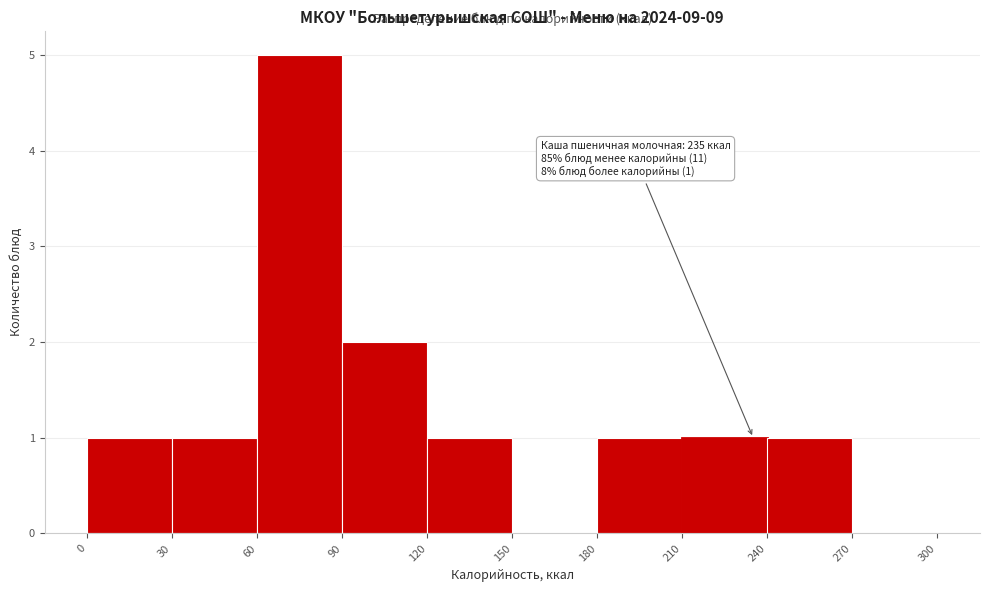

Which range on the x-axis has the tallest bar?

60 to 90